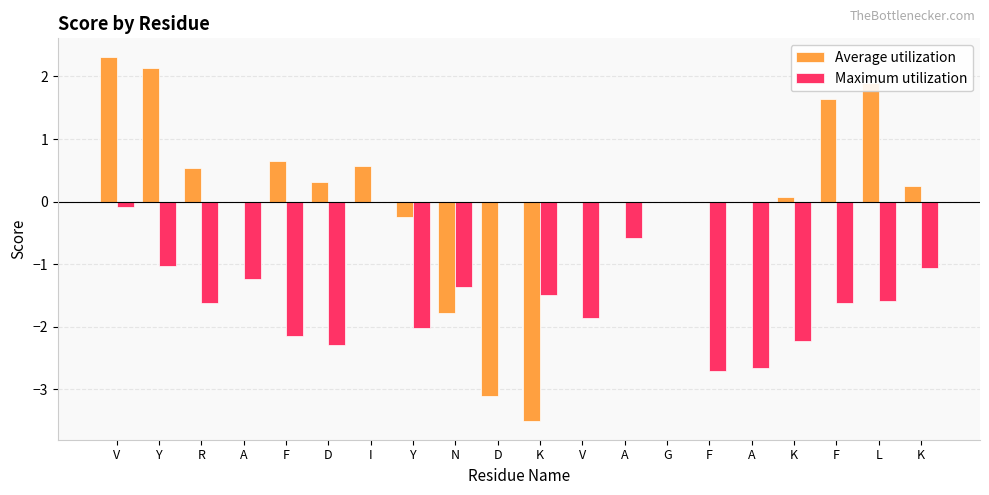

Between Y and L, which series saw the biggest shift?

Average utilization